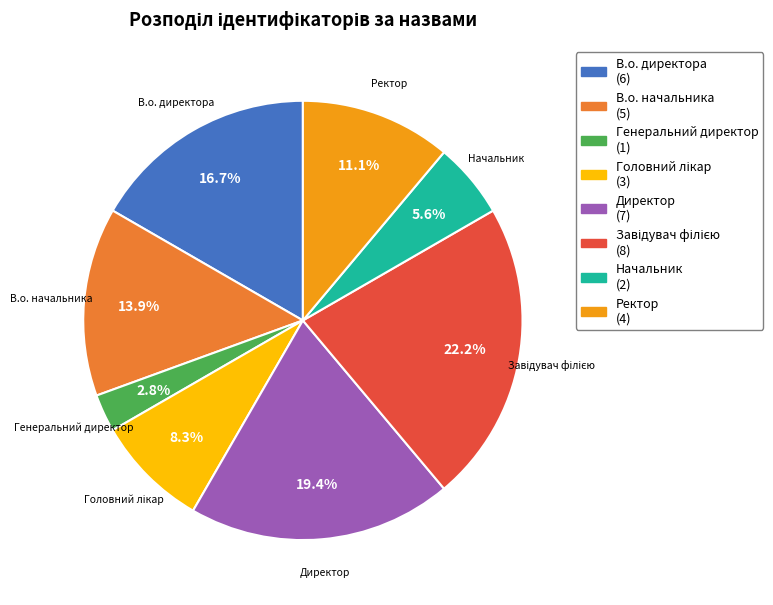

To the nearest percent, what is the difference between the В.о. директора and Директор slice percentages?

3%